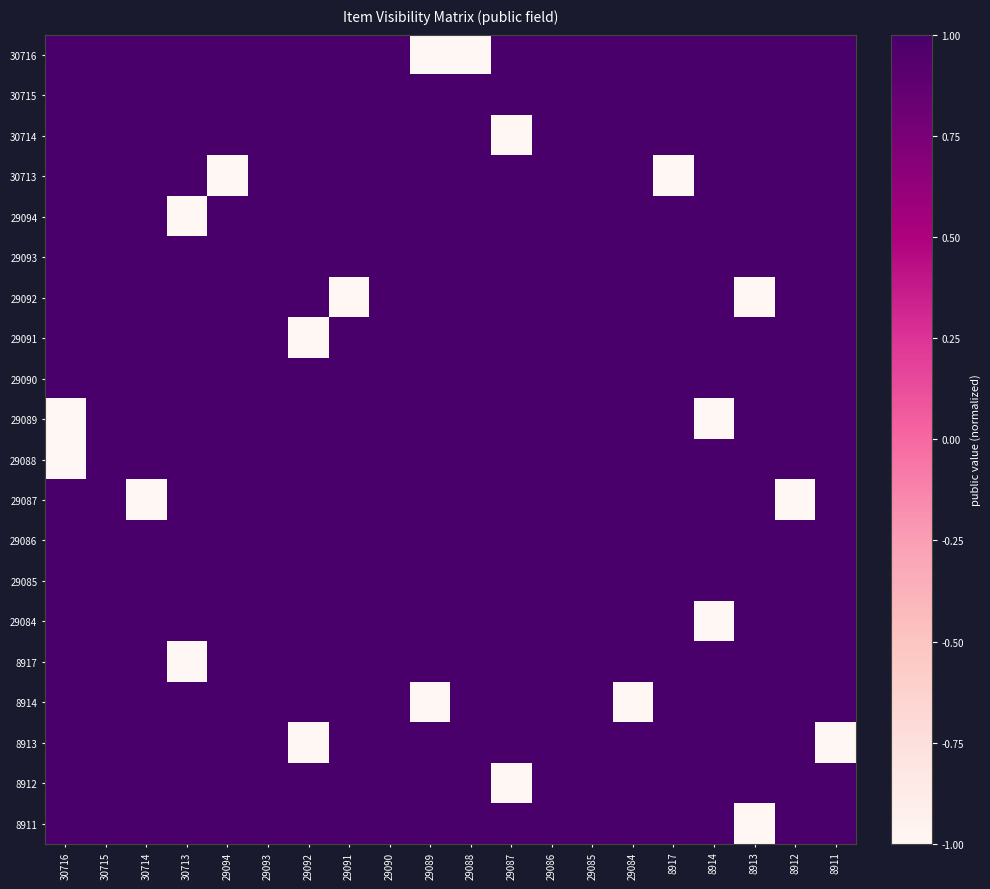

Reading right to left, extract all data points from this chart.

30716: 8911=1	8912=1	8913=1	8914=1	8917=1	29084=1	29085=1	29086=1	29087=1	29088=-1	29089=-1	29090=1	29091=1	29092=1	29093=1	29094=1	30713=1	30714=1	30715=1	30716=1
30715: 8911=1	8912=1	8913=1	8914=1	8917=1	29084=1	29085=1	29086=1	29087=1	29088=1	29089=1	29090=1	29091=1	29092=1	29093=1	29094=1	30713=1	30714=1	30715=1	30716=1
30714: 8911=1	8912=1	8913=1	8914=1	8917=1	29084=1	29085=1	29086=1	29087=-1	29088=1	29089=1	29090=1	29091=1	29092=1	29093=1	29094=1	30713=1	30714=1	30715=1	30716=1
30713: 8911=1	8912=1	8913=1	8914=1	8917=-1	29084=1	29085=1	29086=1	29087=1	29088=1	29089=1	29090=1	29091=1	29092=1	29093=1	29094=-1	30713=1	30714=1	30715=1	30716=1
29094: 8911=1	8912=1	8913=1	8914=1	8917=1	29084=1	29085=1	29086=1	29087=1	29088=1	29089=1	29090=1	29091=1	29092=1	29093=1	29094=1	30713=-1	30714=1	30715=1	30716=1
29093: 8911=1	8912=1	8913=1	8914=1	8917=1	29084=1	29085=1	29086=1	29087=1	29088=1	29089=1	29090=1	29091=1	29092=1	29093=1	29094=1	30713=1	30714=1	30715=1	30716=1
29092: 8911=1	8912=1	8913=-1	8914=1	8917=1	29084=1	29085=1	29086=1	29087=1	29088=1	29089=1	29090=1	29091=-1	29092=1	29093=1	29094=1	30713=1	30714=1	30715=1	30716=1
29091: 8911=1	8912=1	8913=1	8914=1	8917=1	29084=1	29085=1	29086=1	29087=1	29088=1	29089=1	29090=1	29091=1	29092=-1	29093=1	29094=1	30713=1	30714=1	30715=1	30716=1
29090: 8911=1	8912=1	8913=1	8914=1	8917=1	29084=1	29085=1	29086=1	29087=1	29088=1	29089=1	29090=1	29091=1	29092=1	29093=1	29094=1	30713=1	30714=1	30715=1	30716=1
29089: 8911=1	8912=1	8913=1	8914=-1	8917=1	29084=1	29085=1	29086=1	29087=1	29088=1	29089=1	29090=1	29091=1	29092=1	29093=1	29094=1	30713=1	30714=1	30715=1	30716=-1
29088: 8911=1	8912=1	8913=1	8914=1	8917=1	29084=1	29085=1	29086=1	29087=1	29088=1	29089=1	29090=1	29091=1	29092=1	29093=1	29094=1	30713=1	30714=1	30715=1	30716=-1
29087: 8911=1	8912=-1	8913=1	8914=1	8917=1	29084=1	29085=1	29086=1	29087=1	29088=1	29089=1	29090=1	29091=1	29092=1	29093=1	29094=1	30713=1	30714=-1	30715=1	30716=1
29086: 8911=1	8912=1	8913=1	8914=1	8917=1	29084=1	29085=1	29086=1	29087=1	29088=1	29089=1	29090=1	29091=1	29092=1	29093=1	29094=1	30713=1	30714=1	30715=1	30716=1
29085: 8911=1	8912=1	8913=1	8914=1	8917=1	29084=1	29085=1	29086=1	29087=1	29088=1	29089=1	29090=1	29091=1	29092=1	29093=1	29094=1	30713=1	30714=1	30715=1	30716=1
29084: 8911=1	8912=1	8913=1	8914=-1	8917=1	29084=1	29085=1	29086=1	29087=1	29088=1	29089=1	29090=1	29091=1	29092=1	29093=1	29094=1	30713=1	30714=1	30715=1	30716=1
8917: 8911=1	8912=1	8913=1	8914=1	8917=1	29084=1	29085=1	29086=1	29087=1	29088=1	29089=1	29090=1	29091=1	29092=1	29093=1	29094=1	30713=-1	30714=1	30715=1	30716=1
8914: 8911=1	8912=1	8913=1	8914=1	8917=1	29084=-1	29085=1	29086=1	29087=1	29088=1	29089=-1	29090=1	29091=1	29092=1	29093=1	29094=1	30713=1	30714=1	30715=1	30716=1
8913: 8911=-1	8912=1	8913=1	8914=1	8917=1	29084=1	29085=1	29086=1	29087=1	29088=1	29089=1	29090=1	29091=1	29092=-1	29093=1	29094=1	30713=1	30714=1	30715=1	30716=1
8912: 8911=1	8912=1	8913=1	8914=1	8917=1	29084=1	29085=1	29086=1	29087=-1	29088=1	29089=1	29090=1	29091=1	29092=1	29093=1	29094=1	30713=1	30714=1	30715=1	30716=1
8911: 8911=1	8912=1	8913=-1	8914=1	8917=1	29084=1	29085=1	29086=1	29087=1	29088=1	29089=1	29090=1	29091=1	29092=1	29093=1	29094=1	30713=1	30714=1	30715=1	30716=1